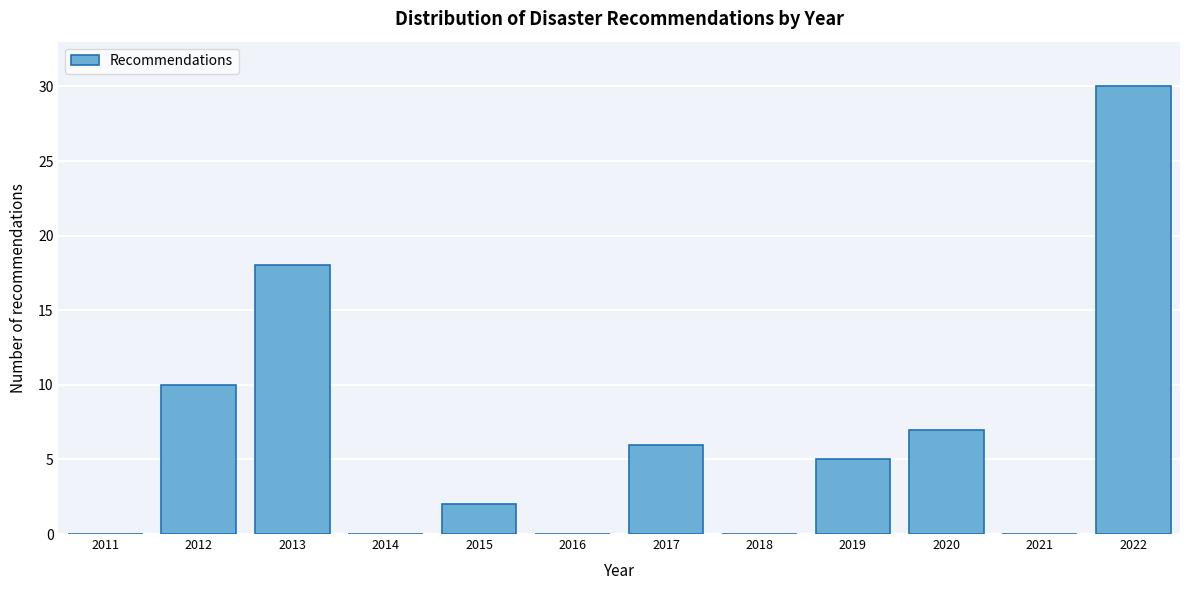

Reading right to left, list all the values displayed in this chart.

2022=30	2021=0	2020=7	2019=5	2018=0	2017=6	2016=0	2015=2	2014=0	2013=18	2012=10	2011=0